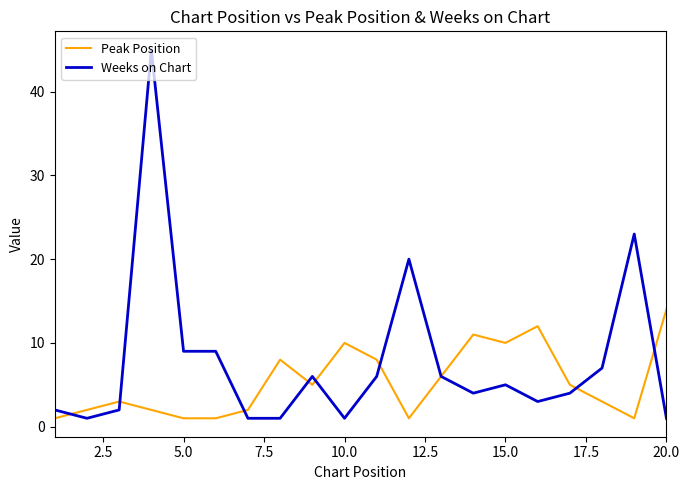

What is the greatest value displayed?

45